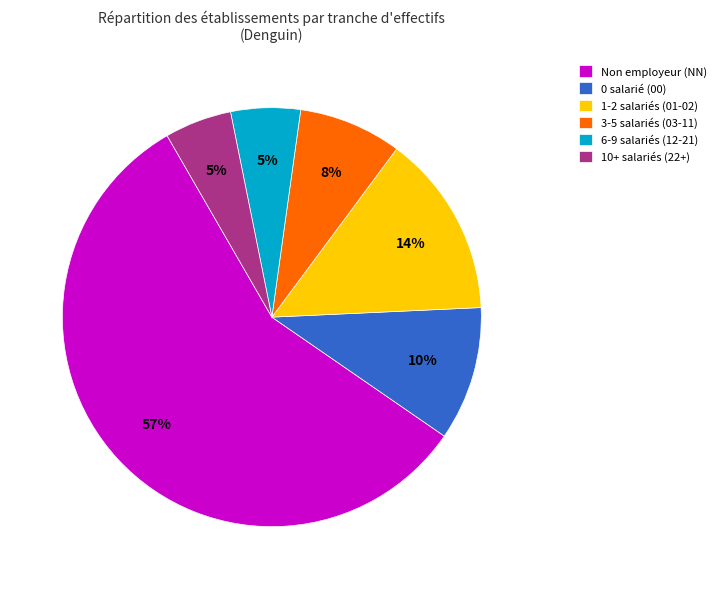

Approximately how many times larger is the value at 6-9 salariés (12-21) compared to 1-2 salariés (01-02)?

0.4